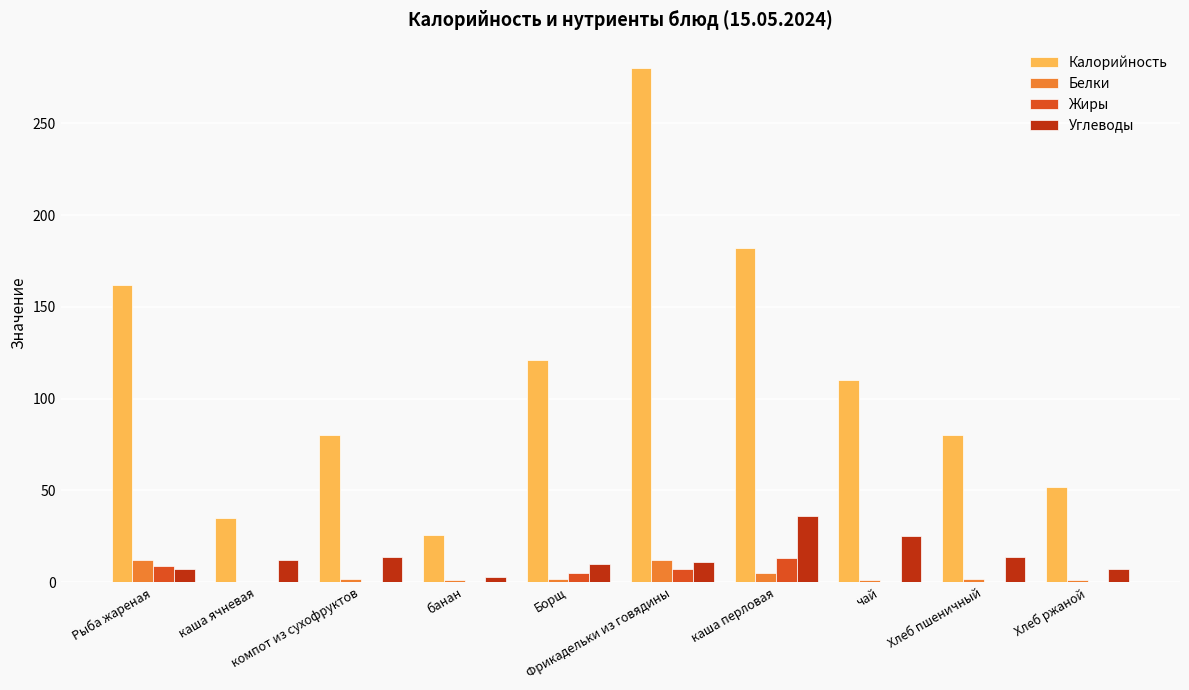

Which series has the largest total across all categories?

Калорийность